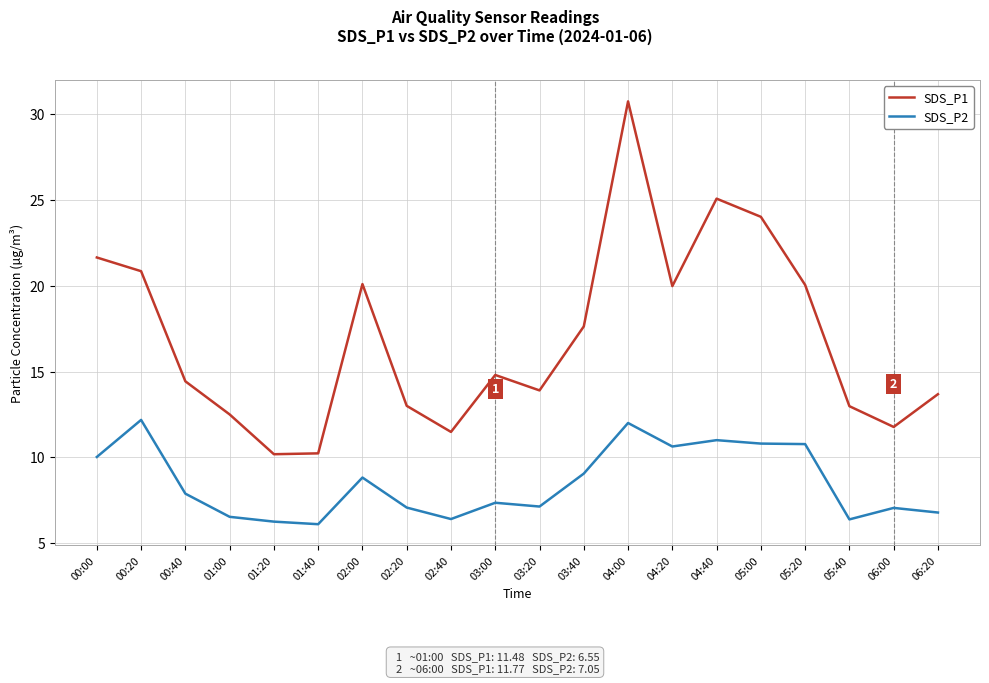

Which series has the largest total across all categories?

SDS_P1